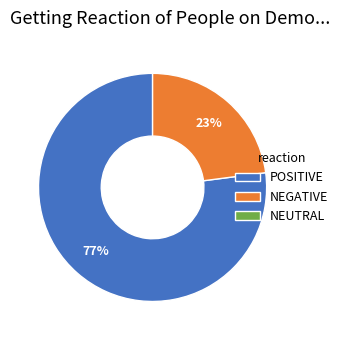

To the nearest percent, what is the difference between the largest and smallest slice percentages?

54%